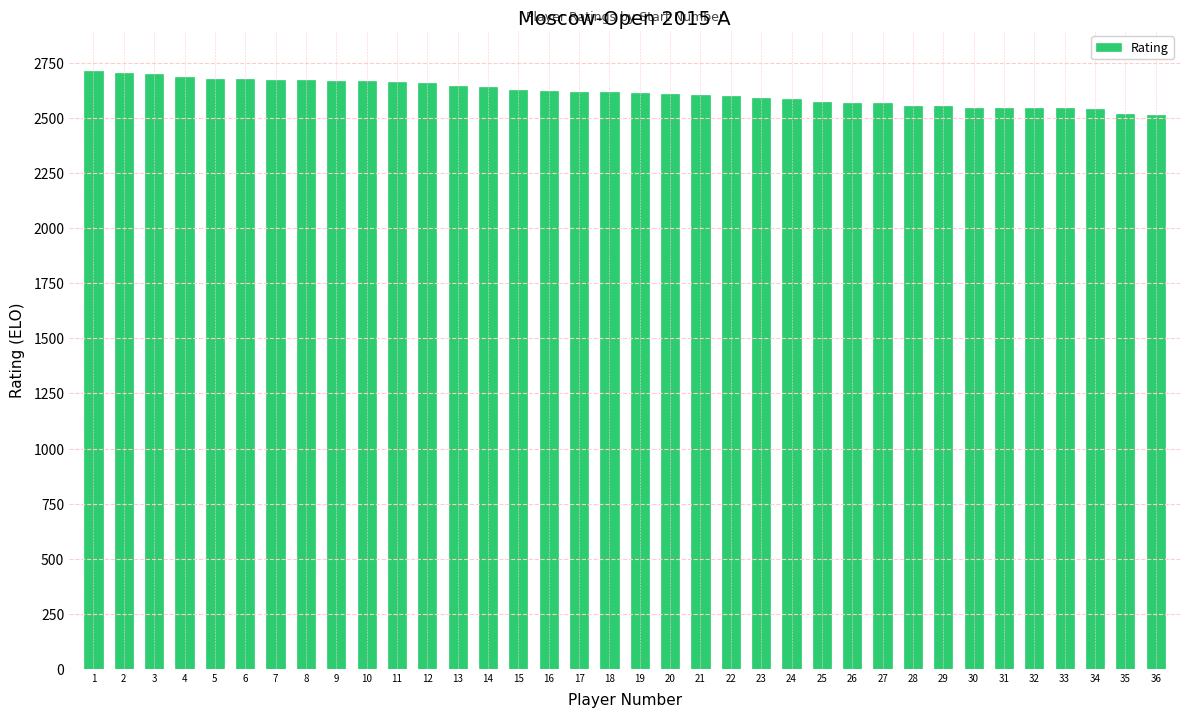

What is the difference between the values at 12 and 16?

37